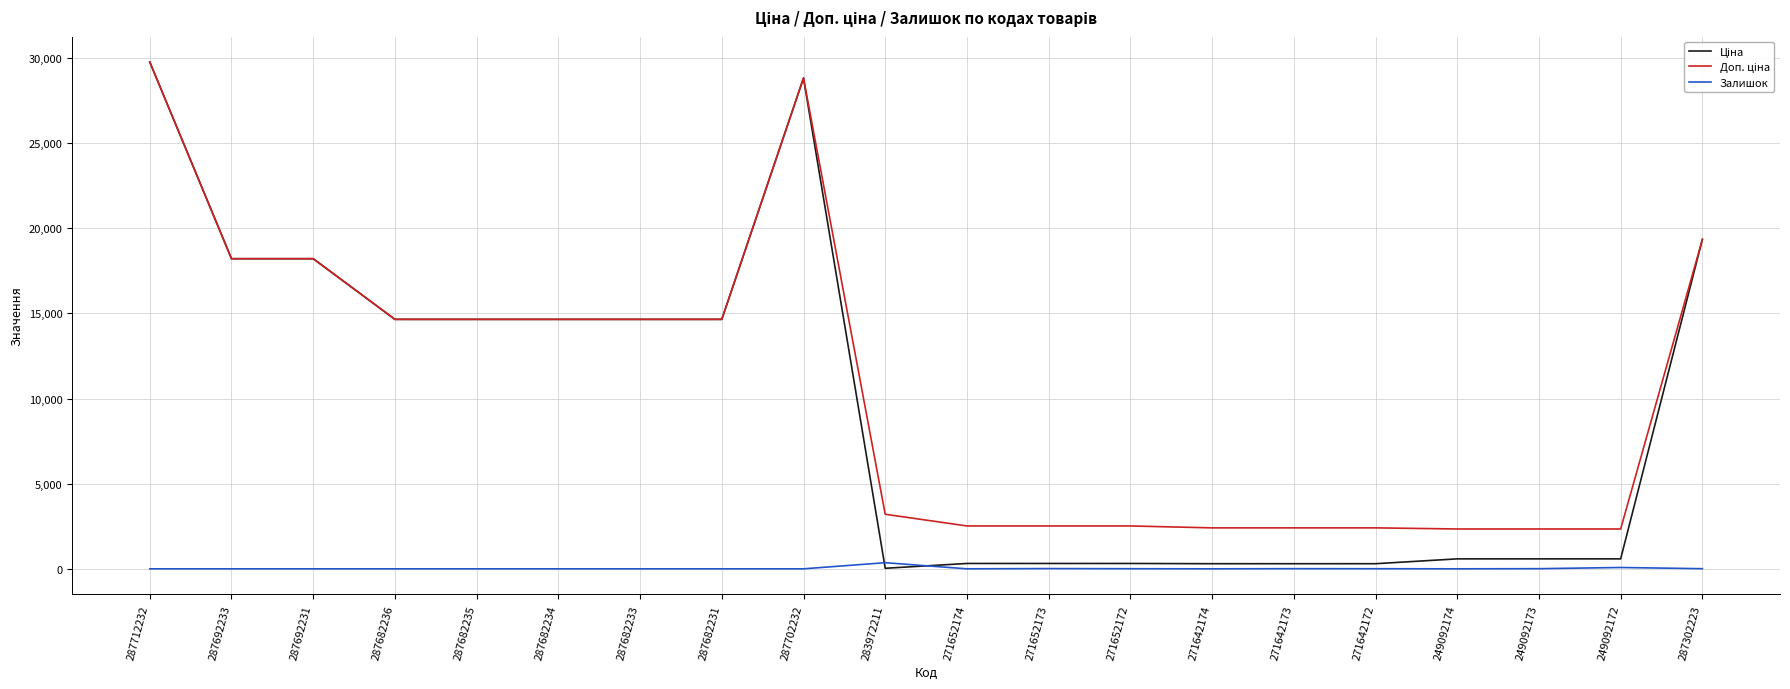

What is the difference between the maximum and minimum values in the Залишок series?

360.0